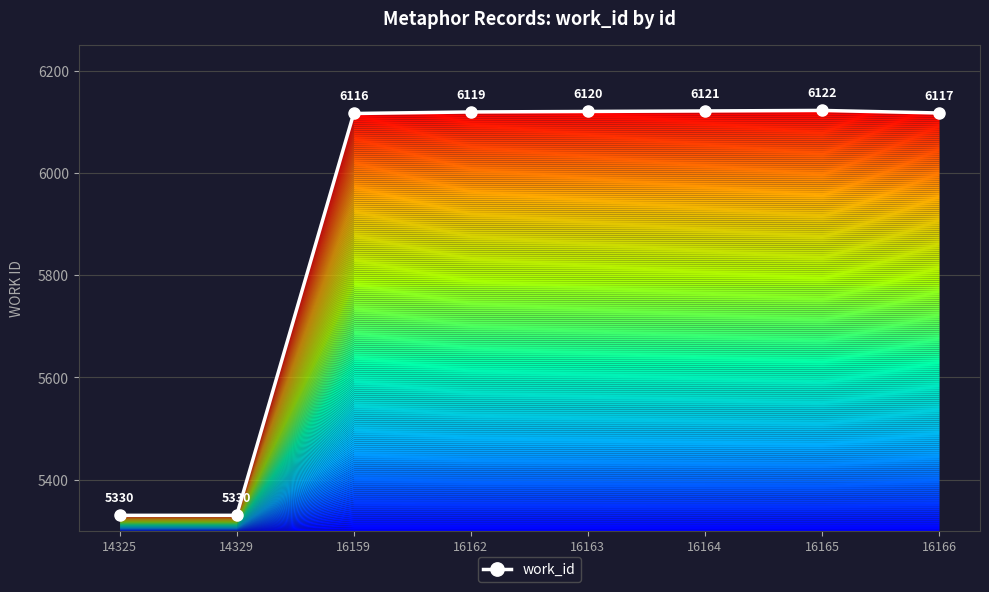

The chart shows a value of 9946 at 16165. True or false?

False